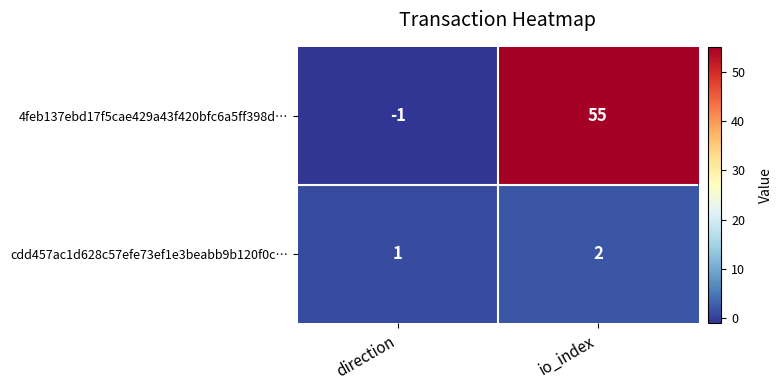

At which category does the chart reach its peak across all series?

io_index